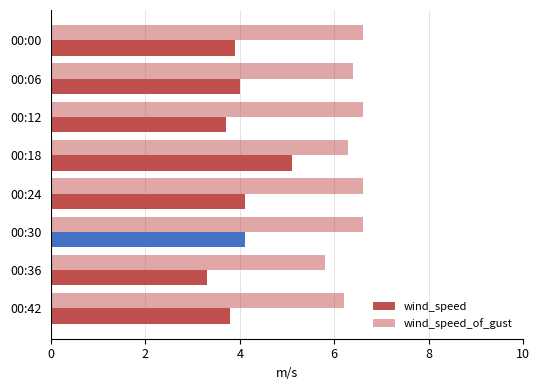

How many data points in wind_speed_of_gust are above 6?

7